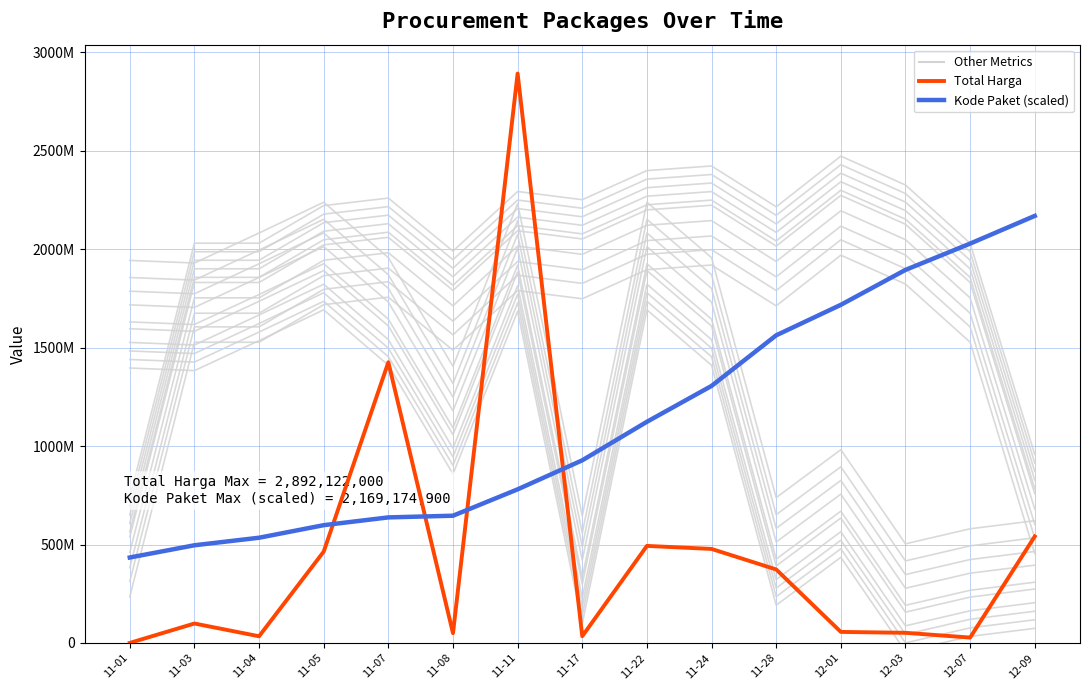

What is the greatest value displayed?

2892122000.0